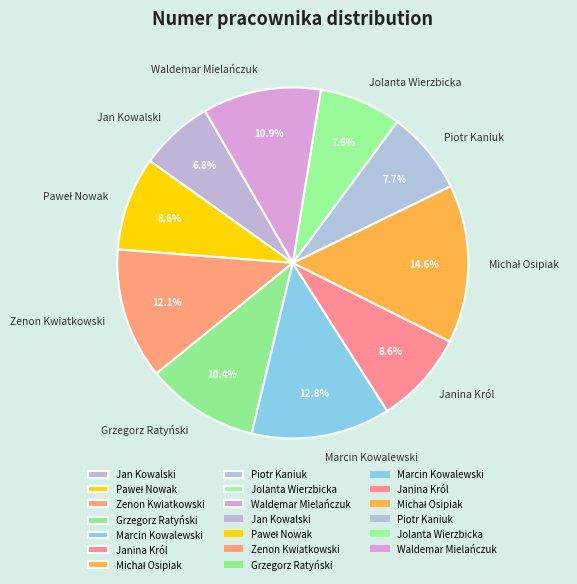

Is there any slice that represents more than half of the pie?

No